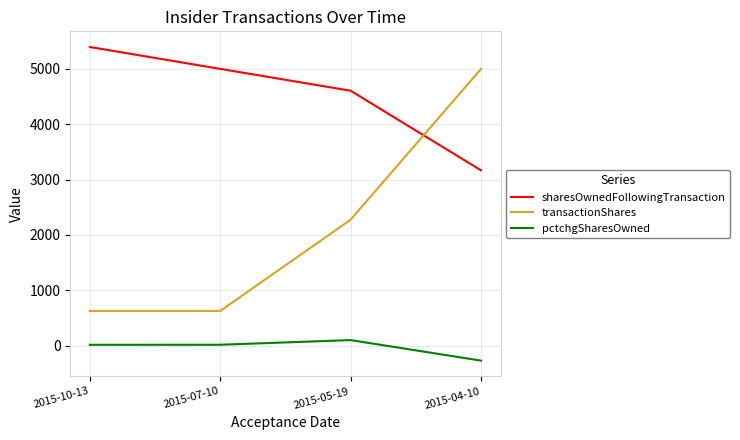

Rank the series at 2015-07-10 from lowest to highest value.

pctchgSharesOwned, transactionShares, sharesOwnedFollowingTransaction